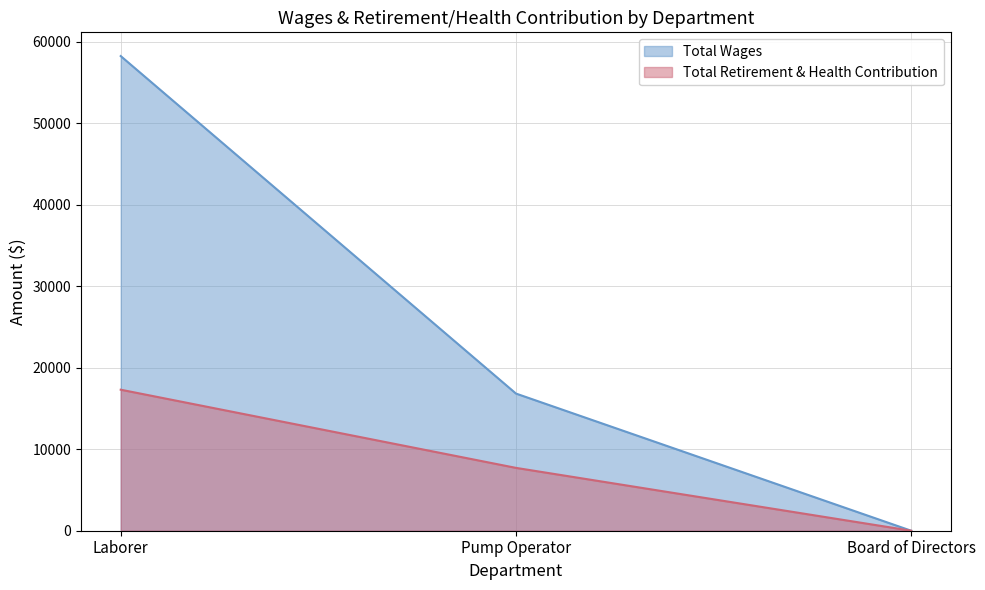

How many data points in Total Wages are above 16838?

1